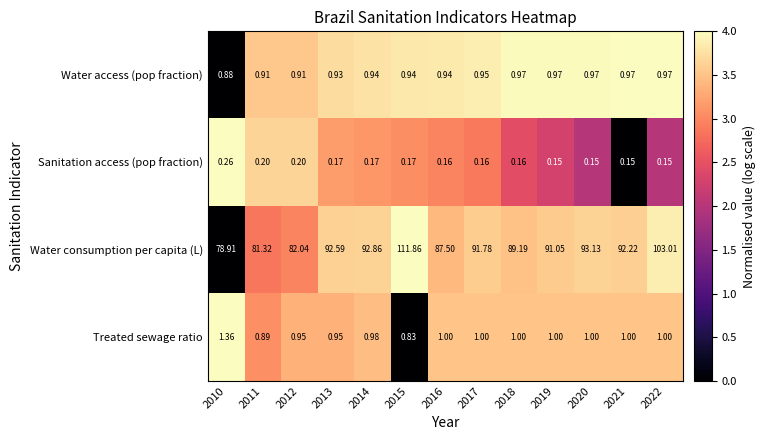

Is the value of Water consumption per capita (L) at 2018 greater than the value of Water access (pop fraction) at 2011?

Yes